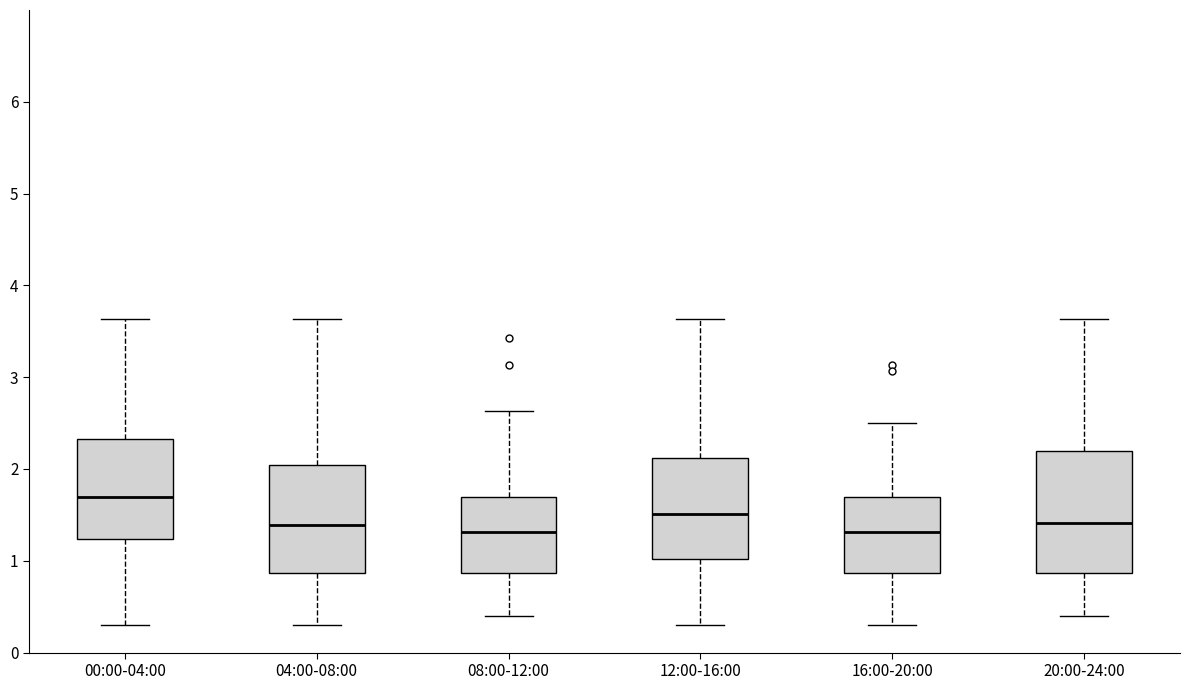

Where does the upper whisker of the box for 16:00-20:00 end on the y-axis? The values are not printed on the chart, so give them approximately, as read against the axis.

2.5